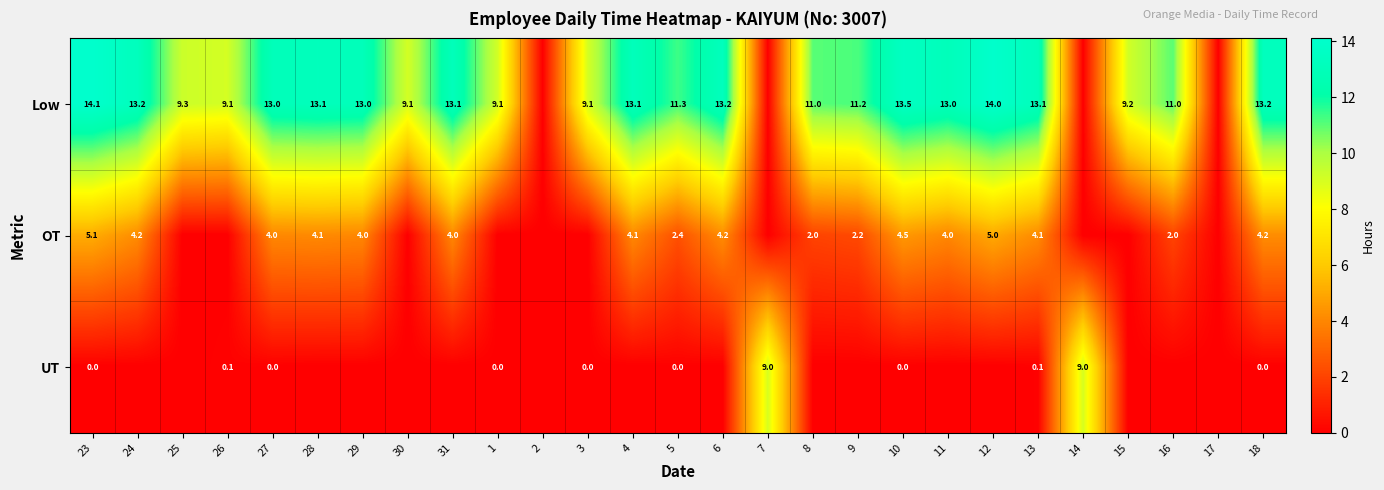

The Low series shows 13.2 at 24. True or false?

True